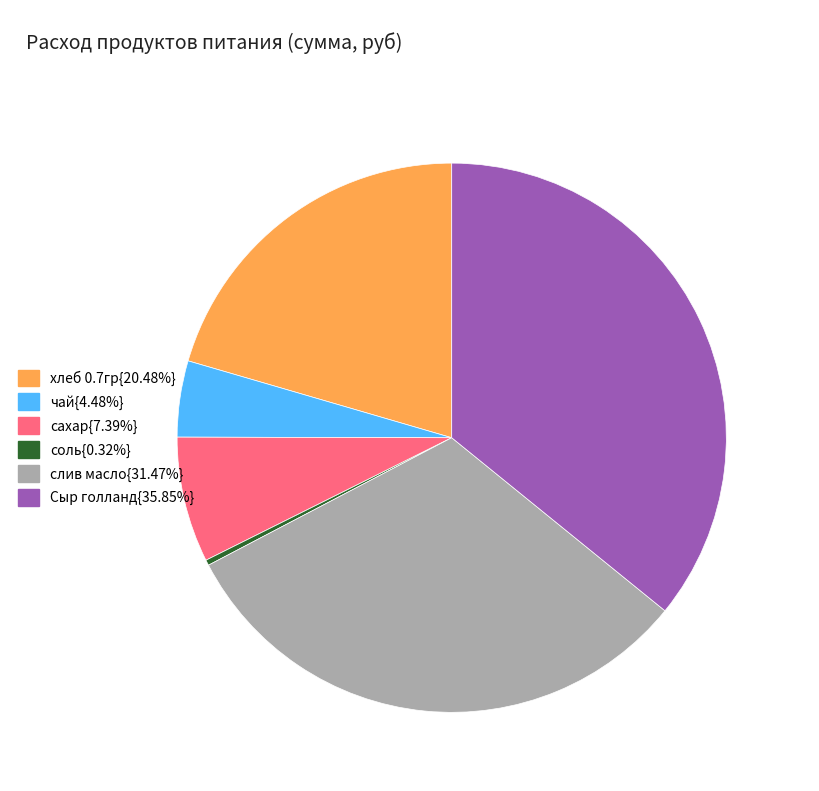

Approximately how many times larger is the value at Сыр голланд{35.85%} compared to сахар{7.39%}?

4.8